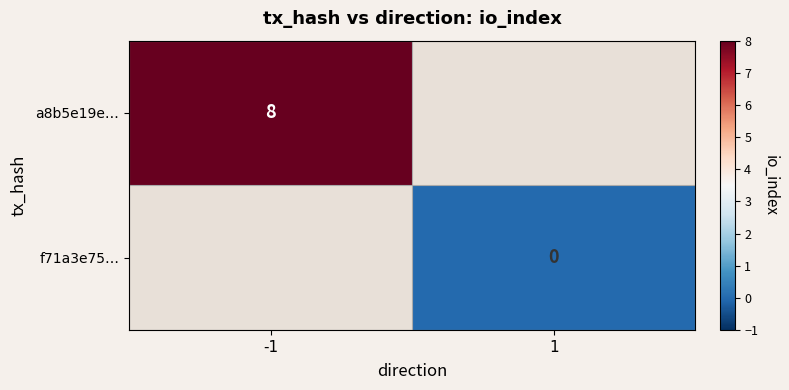

How many distinct data groups are displayed?

2